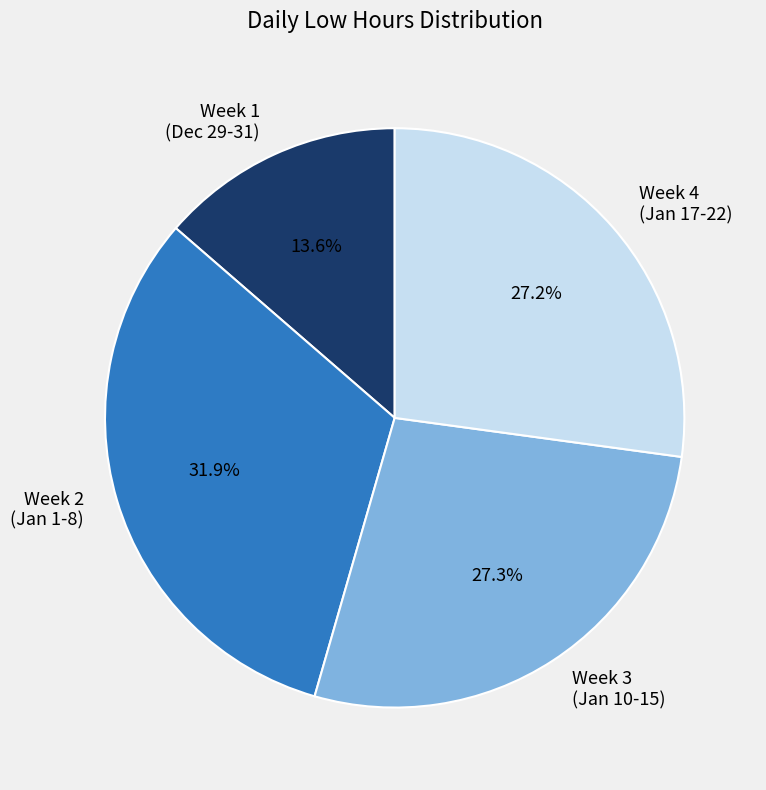

Which category has the biggest portion of the pie?

Week 2 (Jan 1-8)